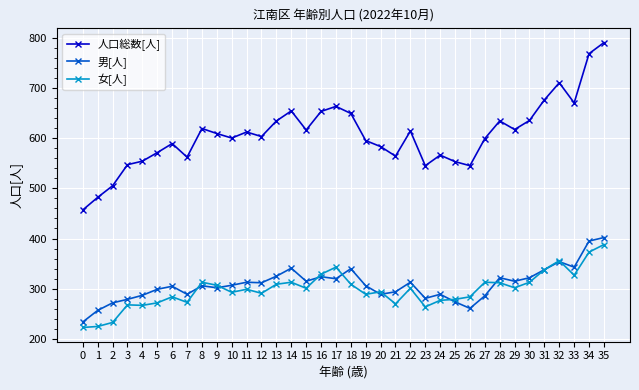

Is the value of 女[人] at 19 greater than the value of 人口総数[人] at 9?

No